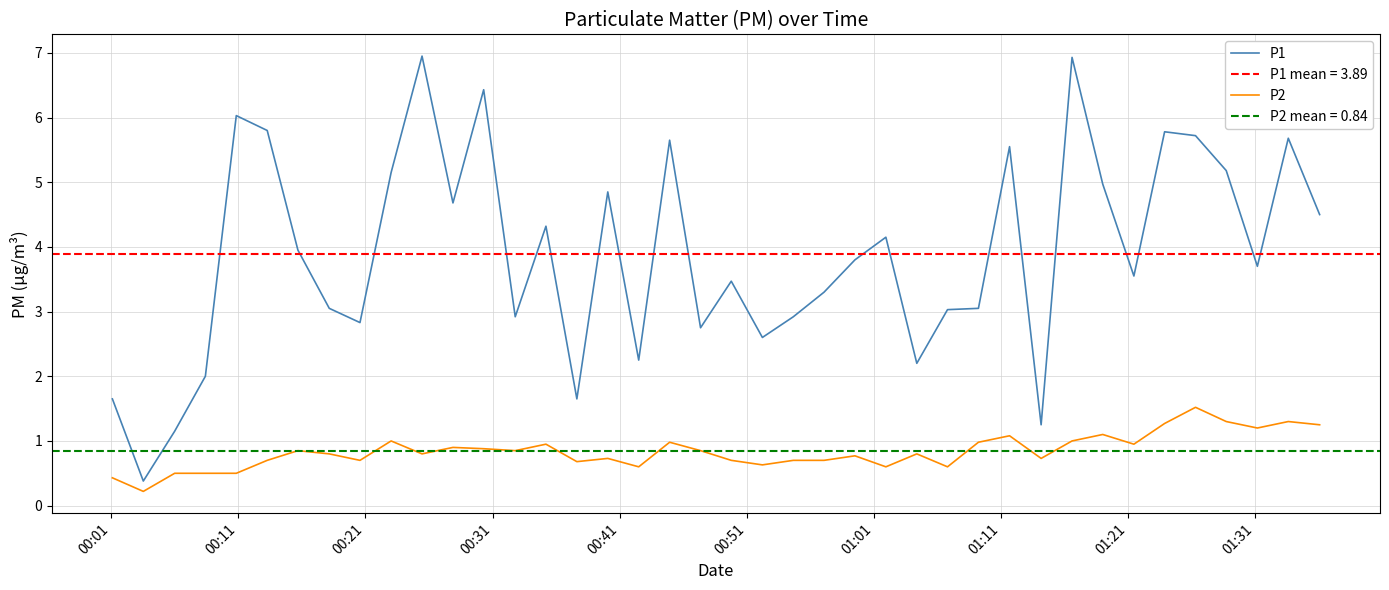

What are all the series names shown in the legend?

P1, P2